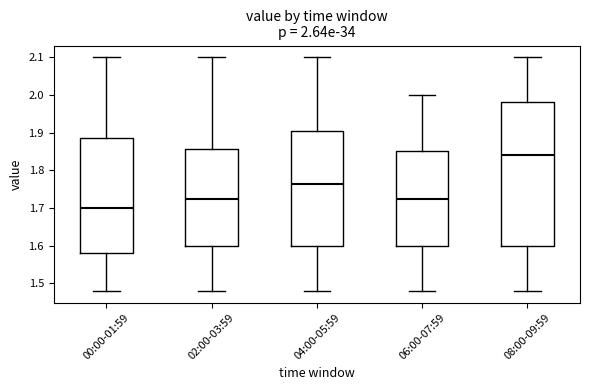

Which box has the highest median line?

08:00-09:59